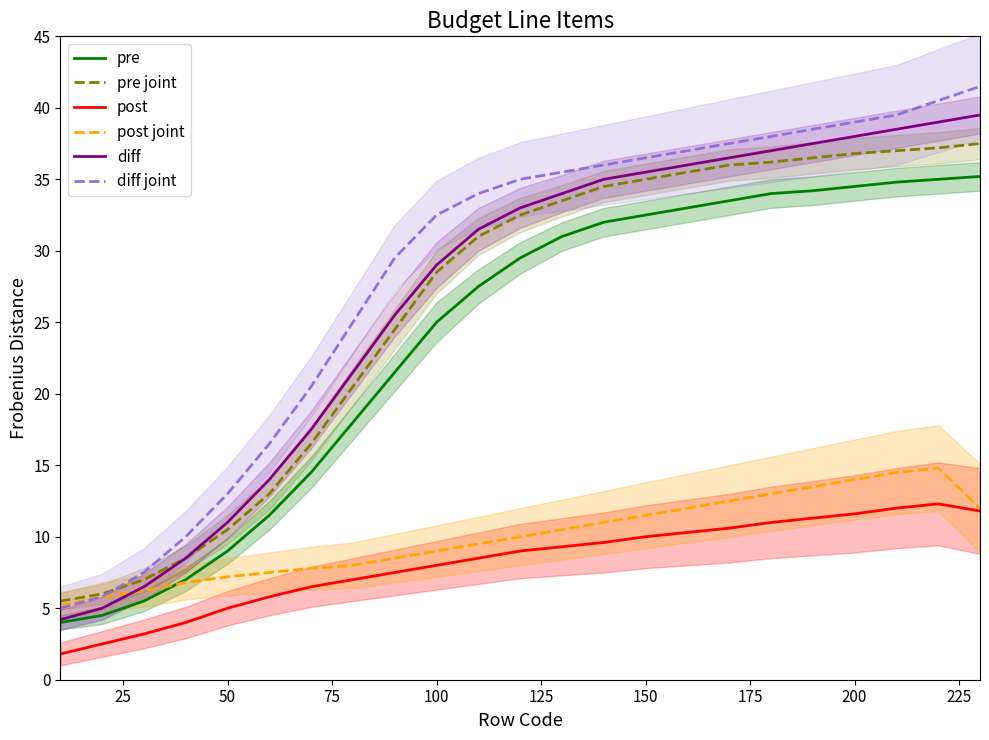

True or false: pre and pre joint cross at least once.

False